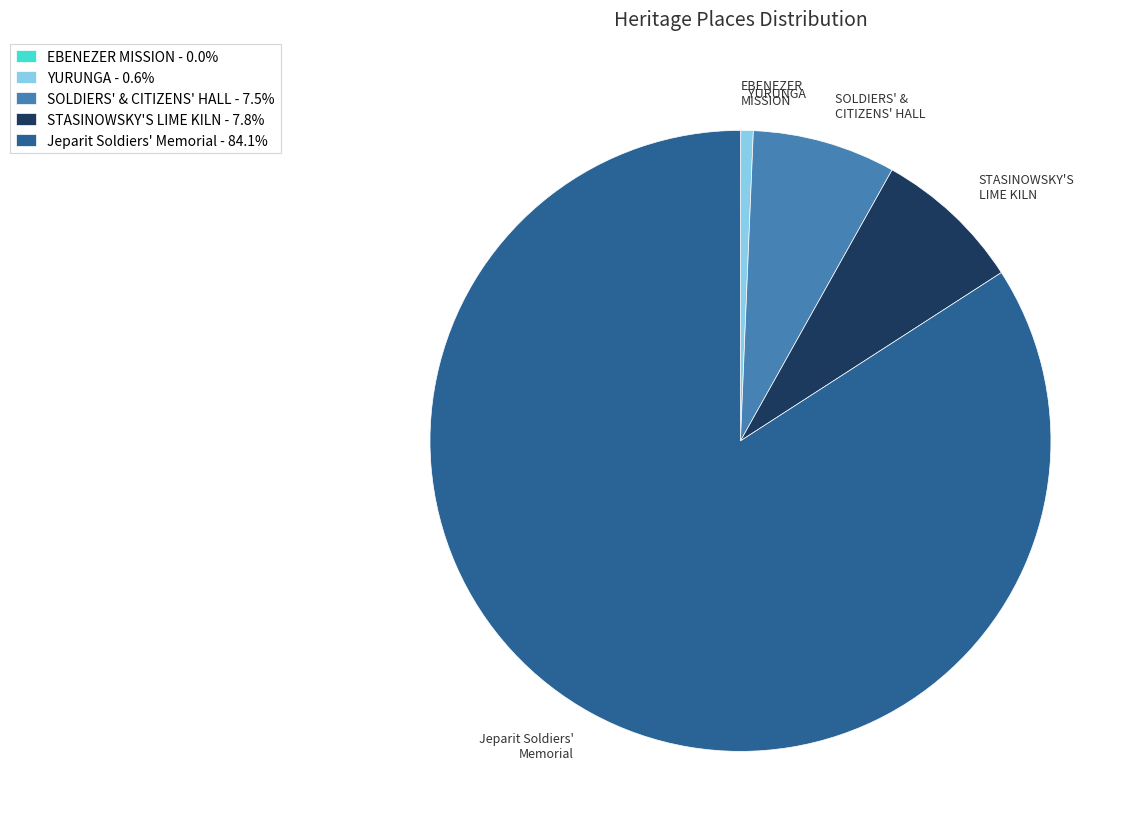

Combined, do Jeparit Soldiers' Memorial and SOLDIERS' & CITIZENS' HALL account for over 50%?

Yes